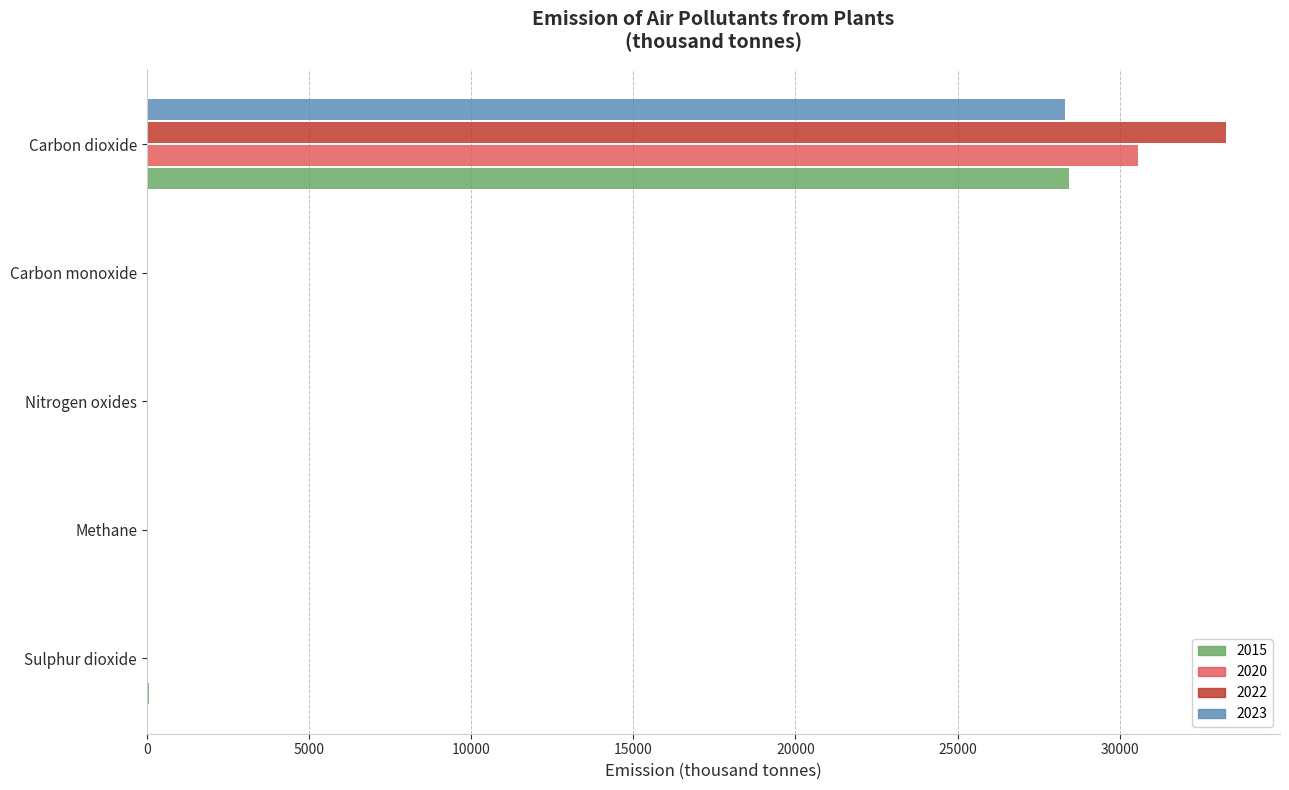

How many data points does each series have?

5